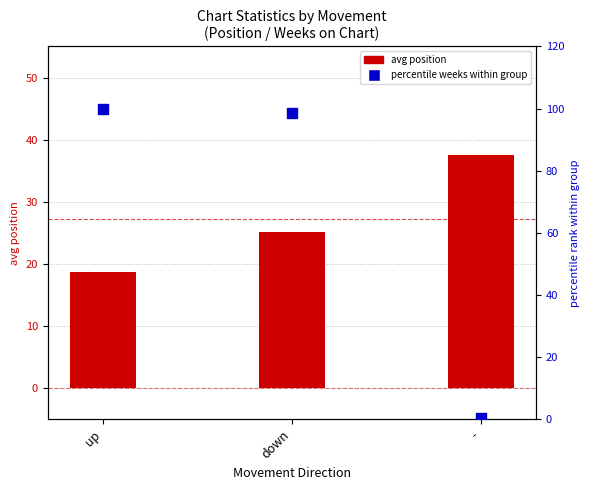

What is the total value across all series at -?

37.9